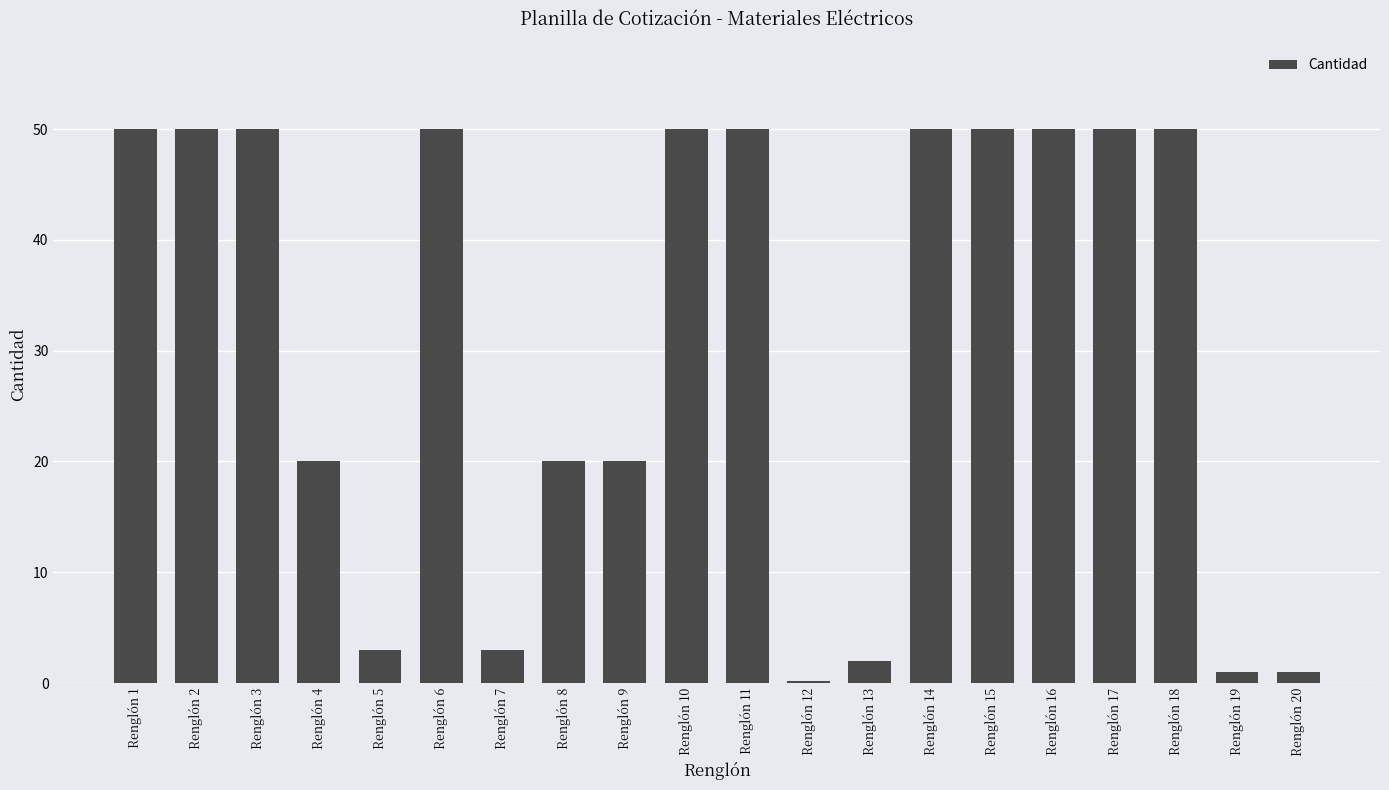

Are the bars grouped side by side (vs. stacked)?

No